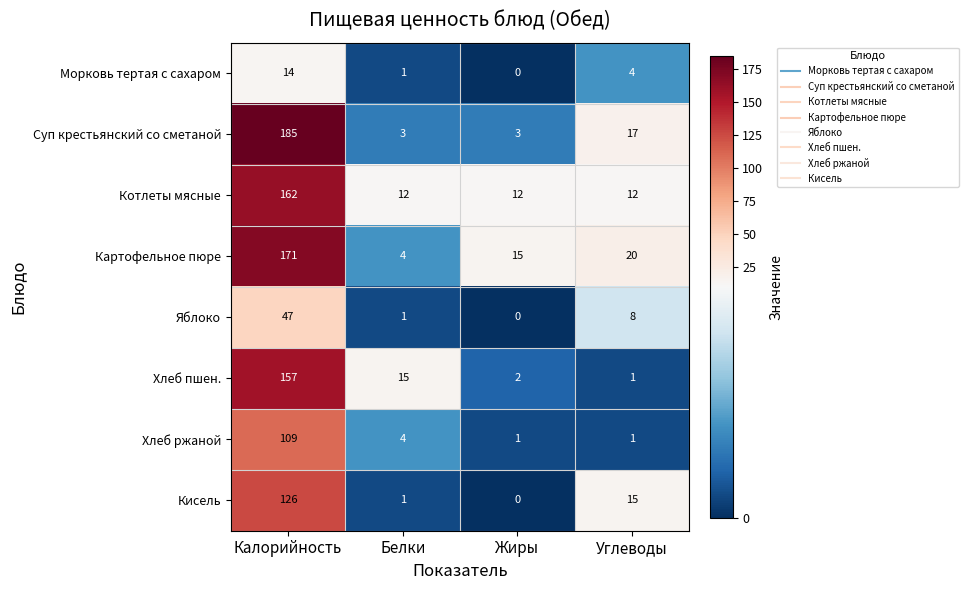

The value of Хлеб ржаной at Калорийность is 109. True or false?

True